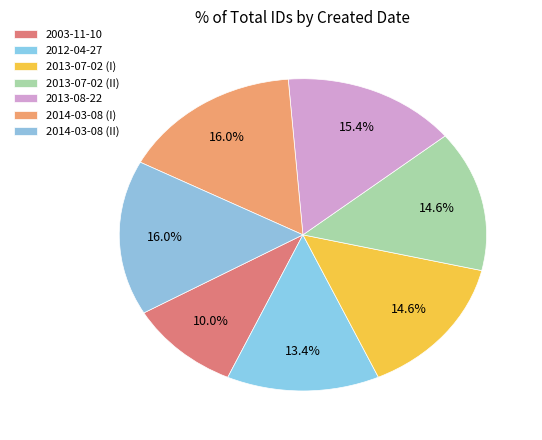

Rank the categories by value from lowest to highest.

2003-11-10, 2012-04-27, 2013-07-02 (I), 2013-07-02 (II), 2013-08-22, 2014-03-08 (I), 2014-03-08 (II)